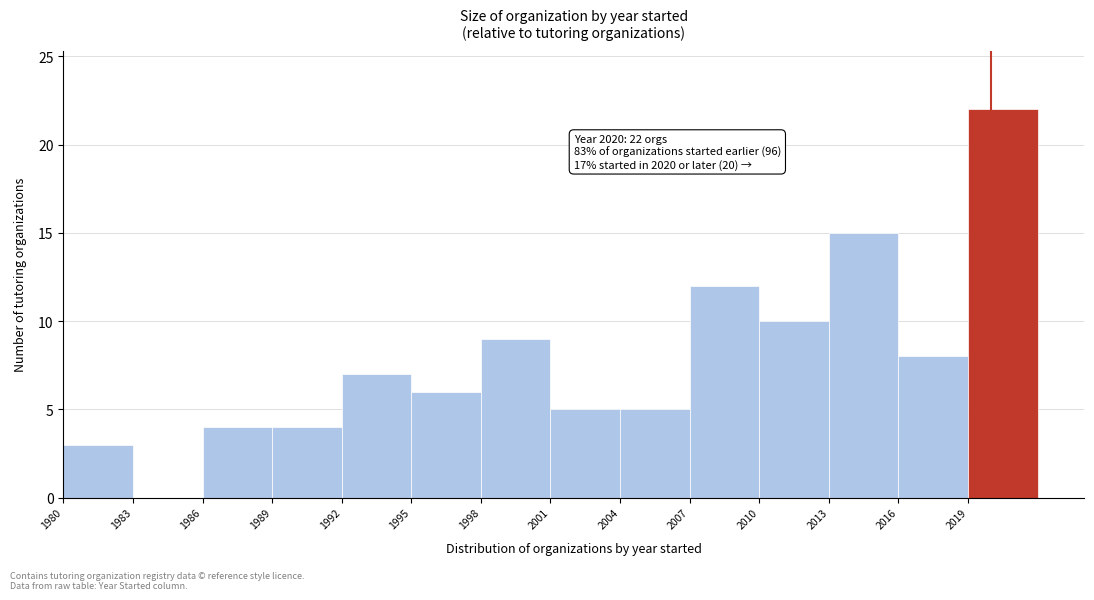

Which range on the x-axis has the tallest bar?

2019 to 2022